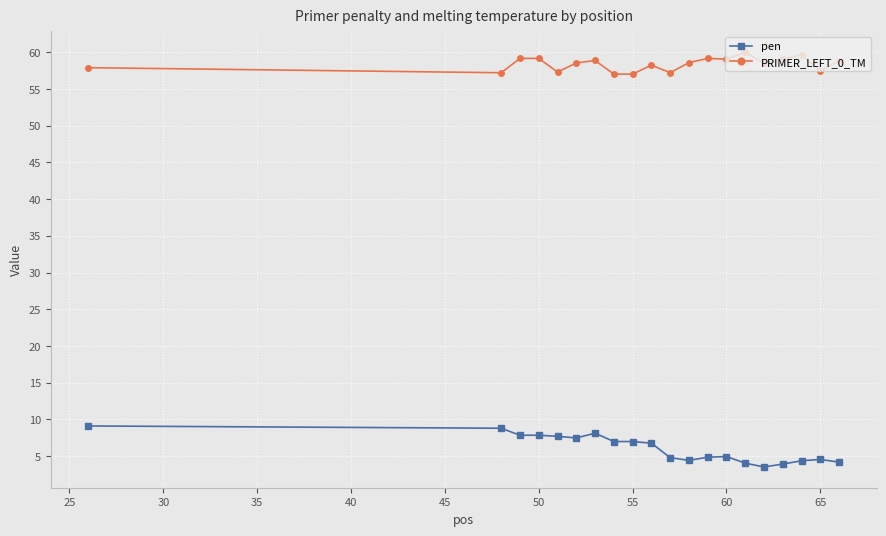

What is the maximum value for pen?

9.1